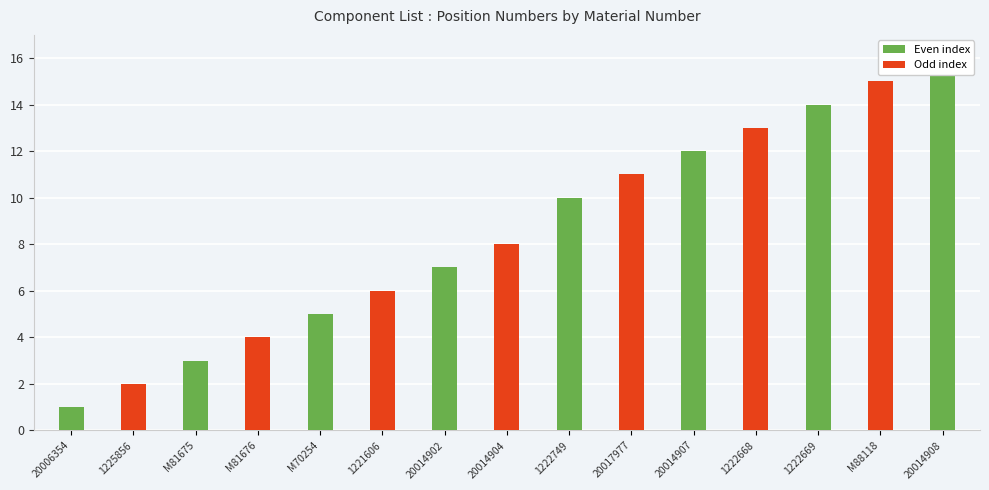

Does the chart contain any negative values?

No